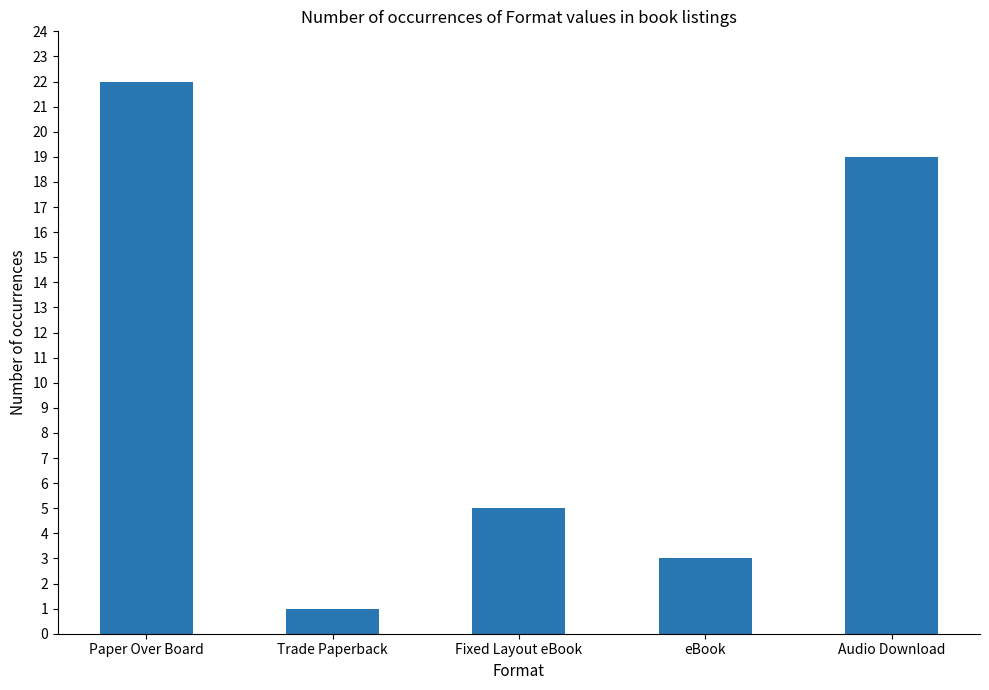

Which has a higher value, Audio Download or Fixed Layout eBook?

Audio Download